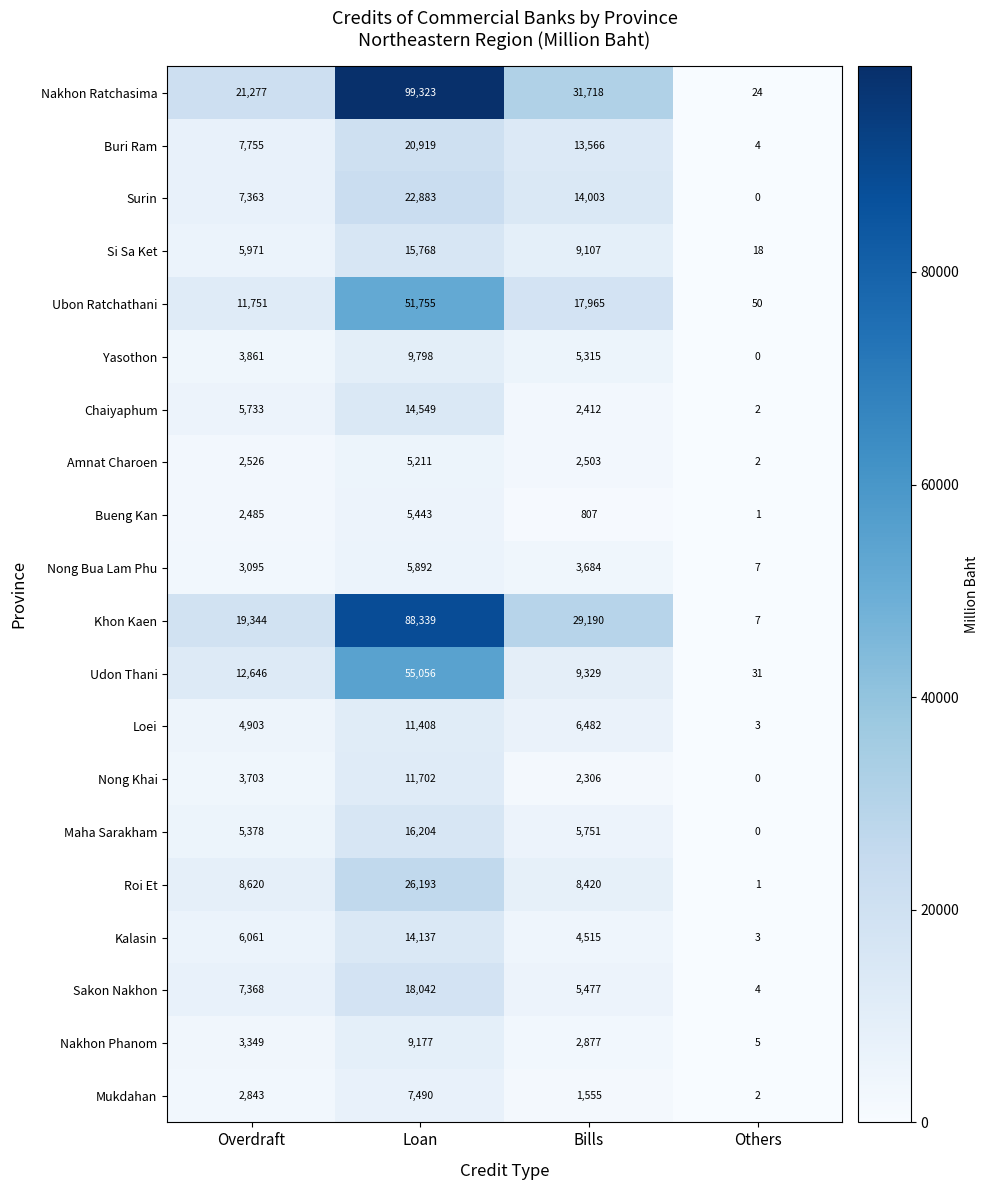

At which label is Ubon Ratchathani closest to 25902?

Bills